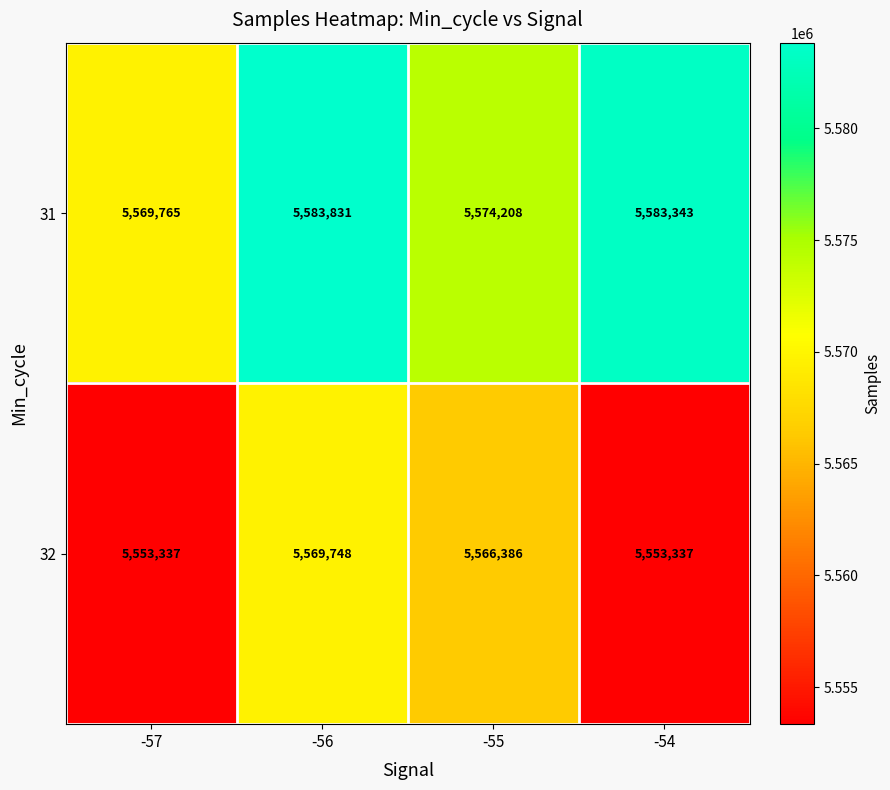

How many series are shown in this chart?

2